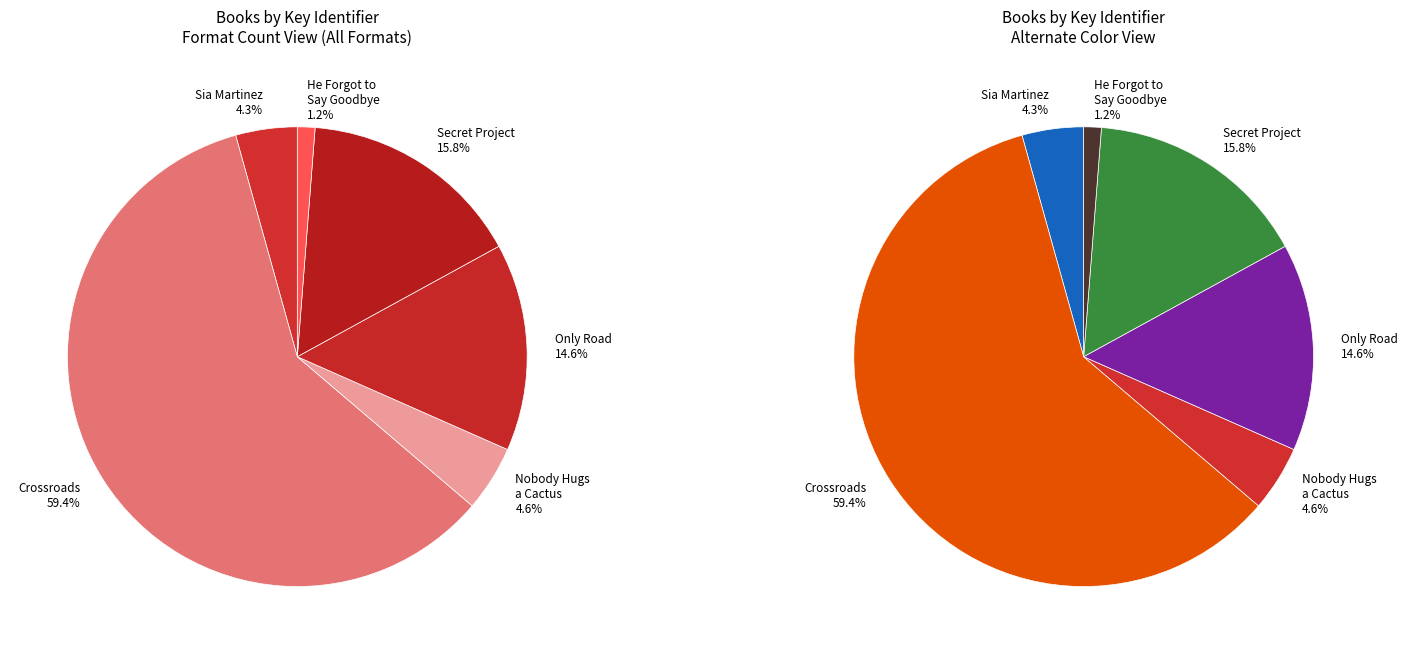

To the nearest percent, what is the difference between the Nobody Hugs a Cactus and Only Road slice percentages?

10%